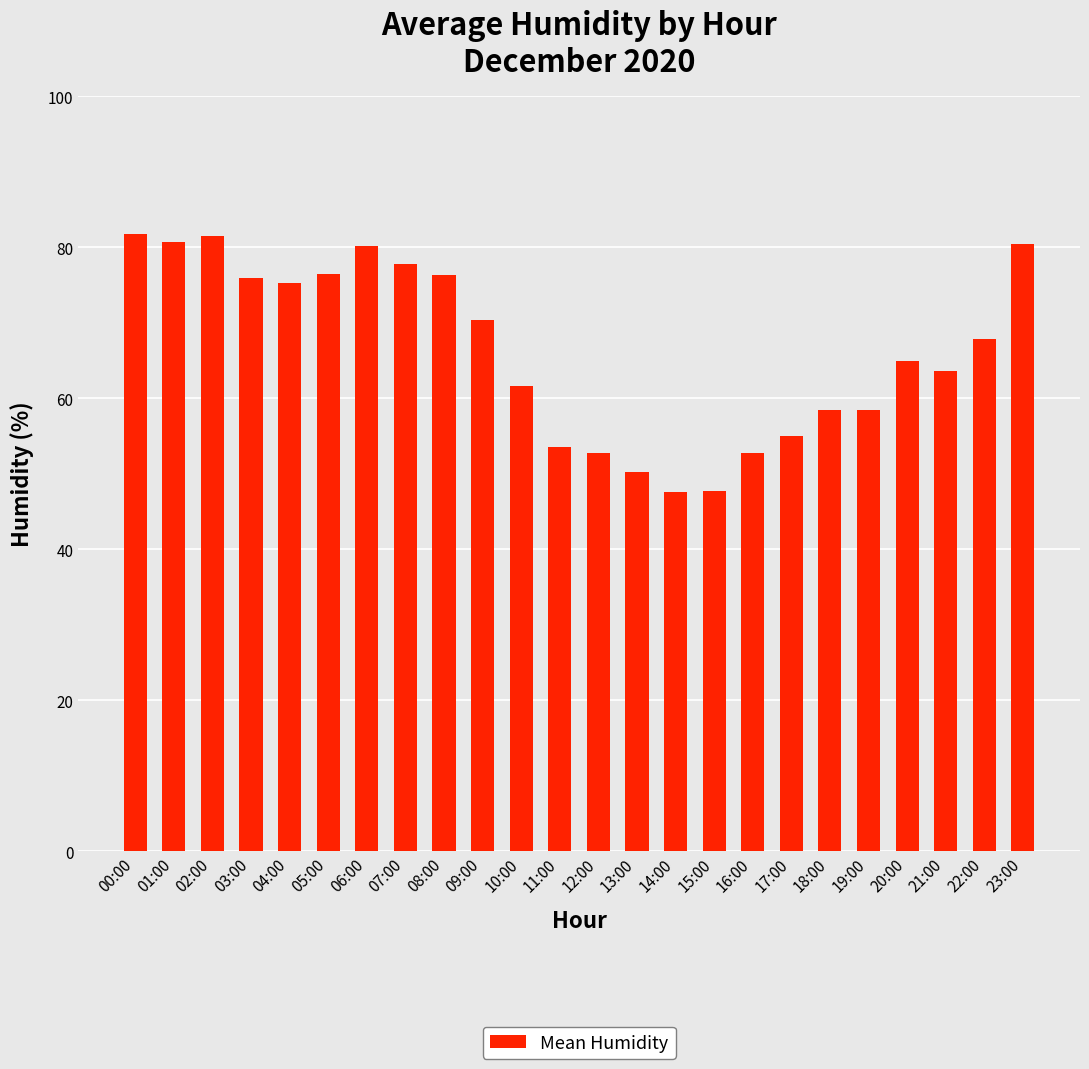

What is the ratio of the value at 21:00 to the value at 12:00?

1.2